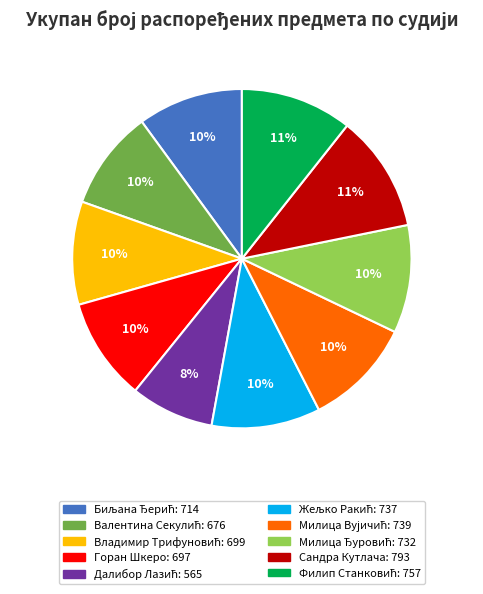

To the nearest percent, what percentage of the pie is Сандра Кутлача?

11%